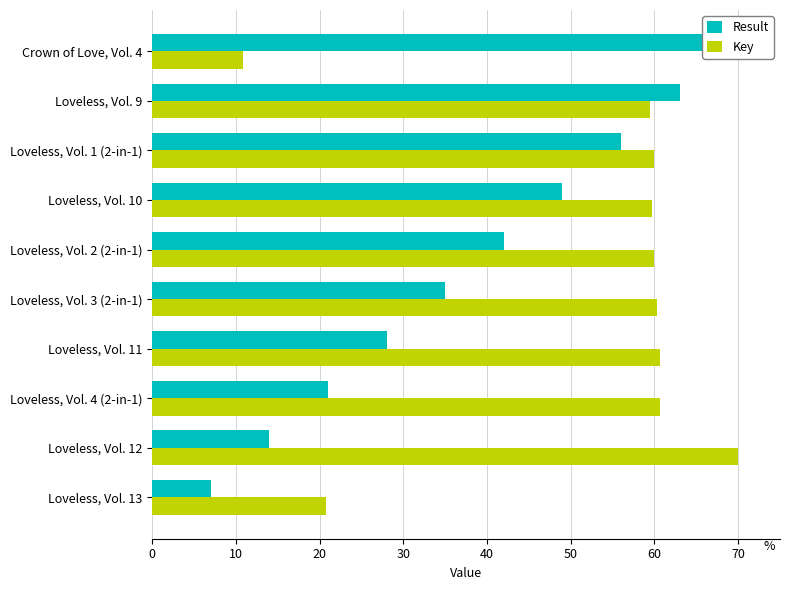

How many data points does each series have?

10